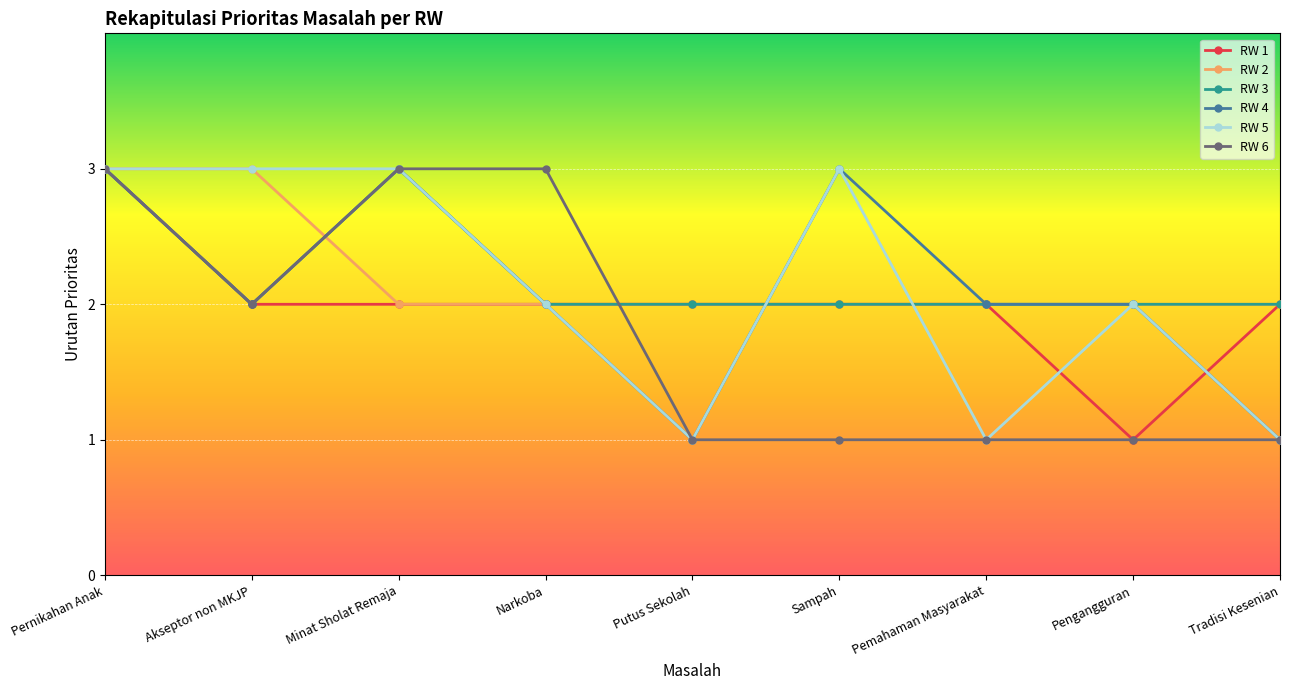

What is the difference between the maximum and minimum values in the RW 5 series?

2